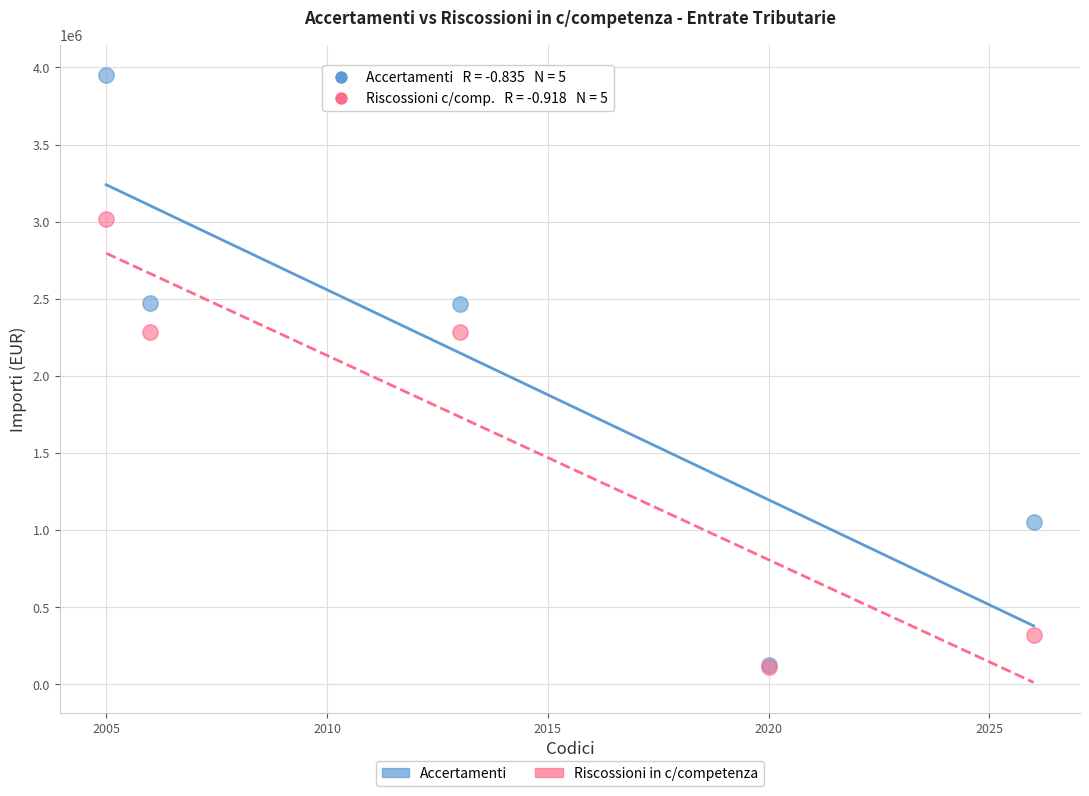

In the Riscossioni in c/competenza series, what Y value is closest to 1565087?

2283176.8